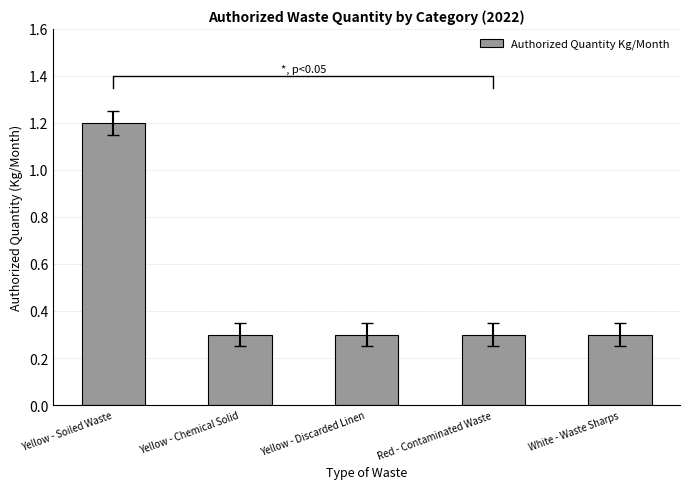

What is the value of the 3rd bar from the left?

0.3